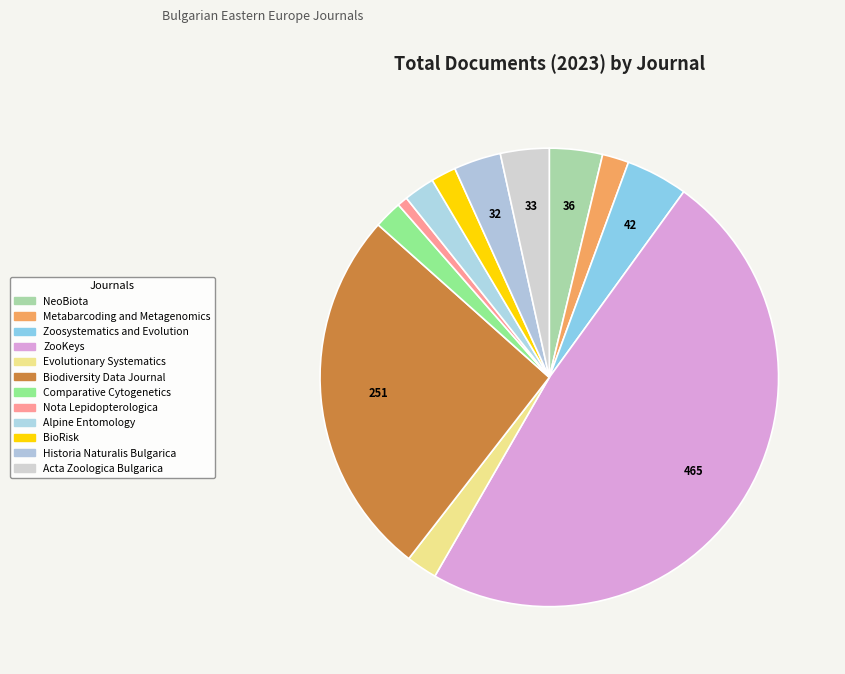

Does Biodiversity Data Journal represent more than half of the total?

No